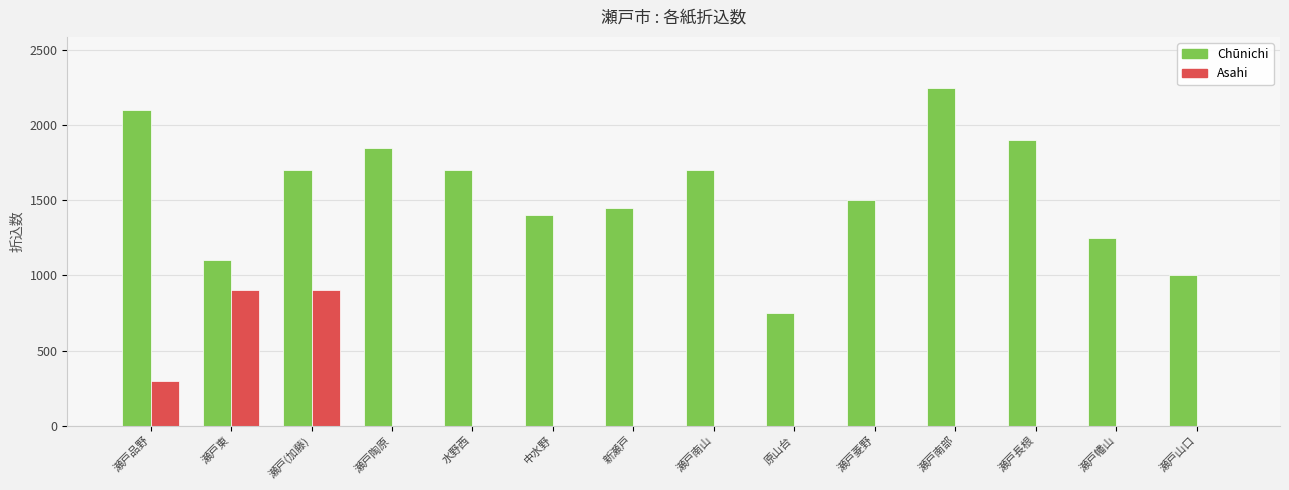

What is the maximum value shown in the chart?

2250